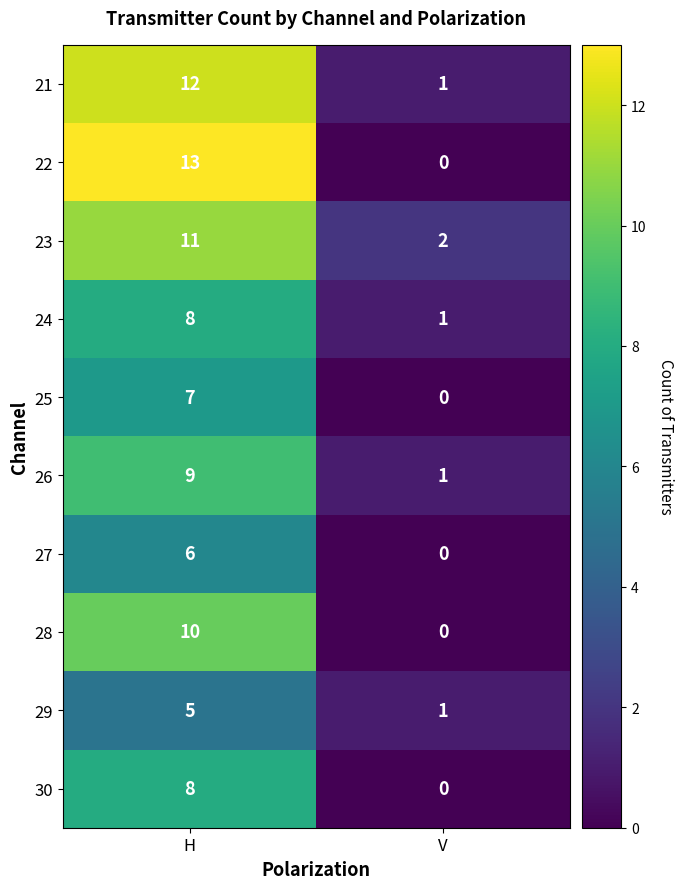

What is the sum of all 22 values?

13